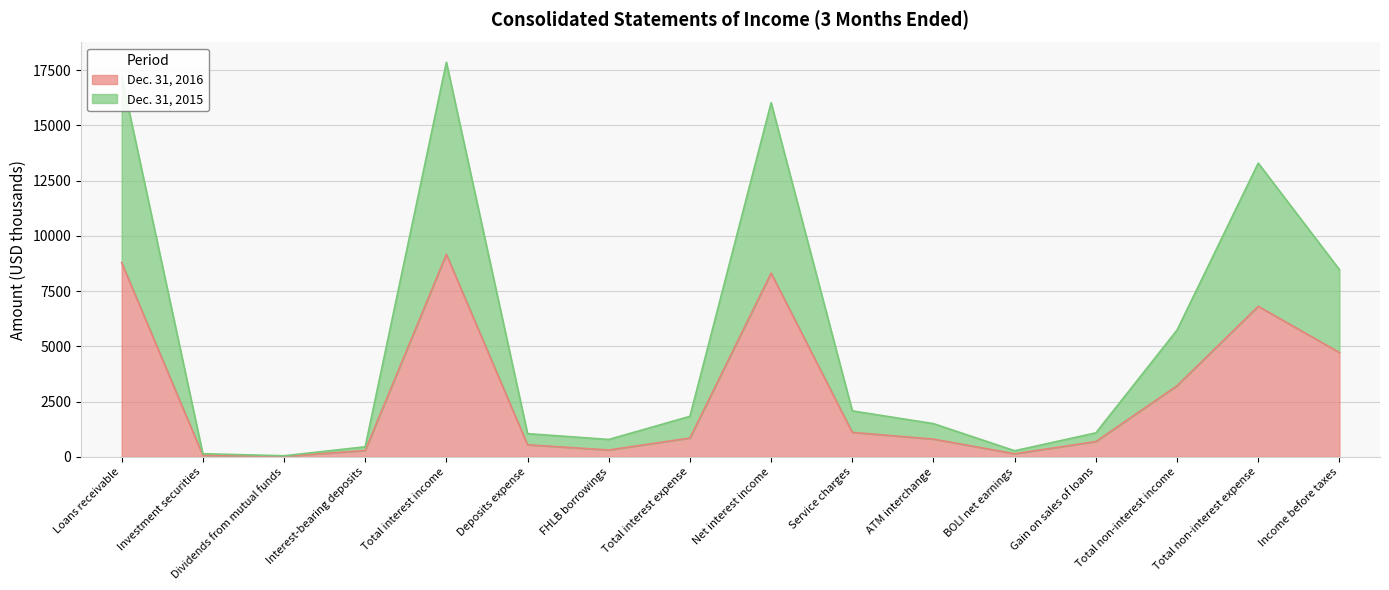

What is the difference between the highest and lowest values at Deposits expense?

504